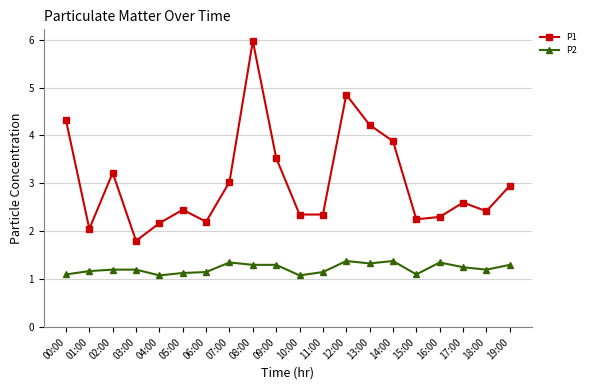

What position from the left is 03:00?

4